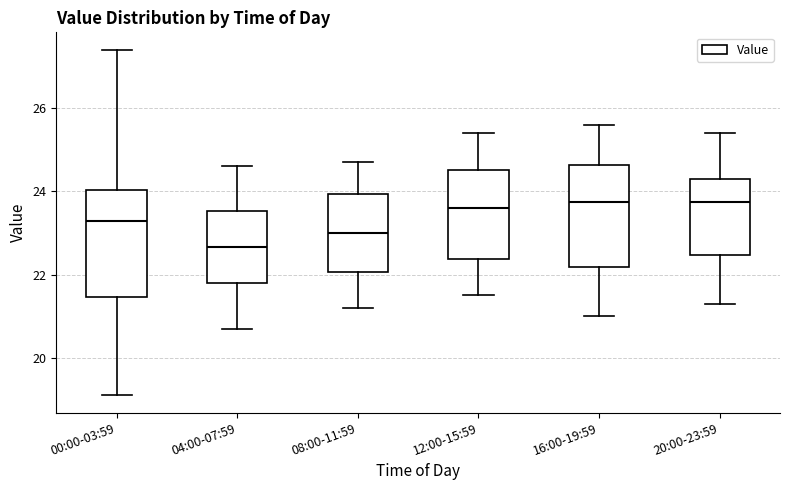

Reading left to right, read every box against the y-axis: the position of its median line, the range the box covers, and the ends of its whiskers. The values are not printed on the chart, so give them approximately, as read against the axis.

00:00-03:59: median 23.2, box 21.4 to 24.0, whiskers 19.2 to 27.4
04:00-07:59: median 22.6, box 21.8 to 23.6, whiskers 20.8 to 24.6
08:00-11:59: median 23.0, box 22.0 to 24.0, whiskers 21.2 to 24.8
12:00-15:59: median 23.6, box 22.4 to 24.6, whiskers 21.6 to 25.4
16:00-19:59: median 23.8, box 22.2 to 24.6, whiskers 21.0 to 25.6
20:00-23:59: median 23.8, box 22.4 to 24.4, whiskers 21.4 to 25.4